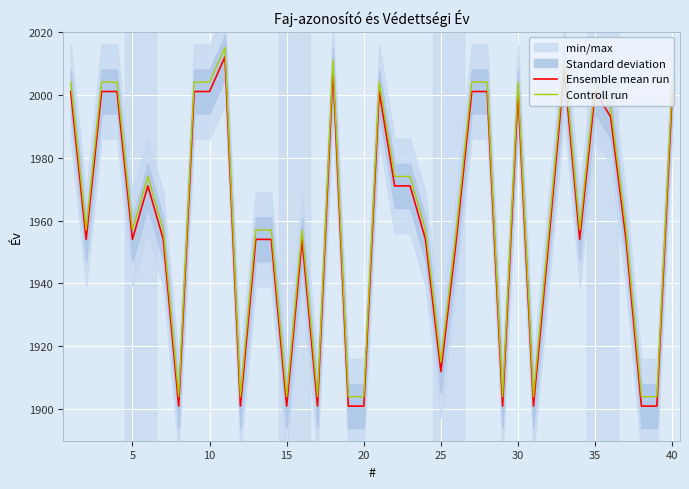

True or false: Ensemble mean run and Controll run intersect in this chart.

False